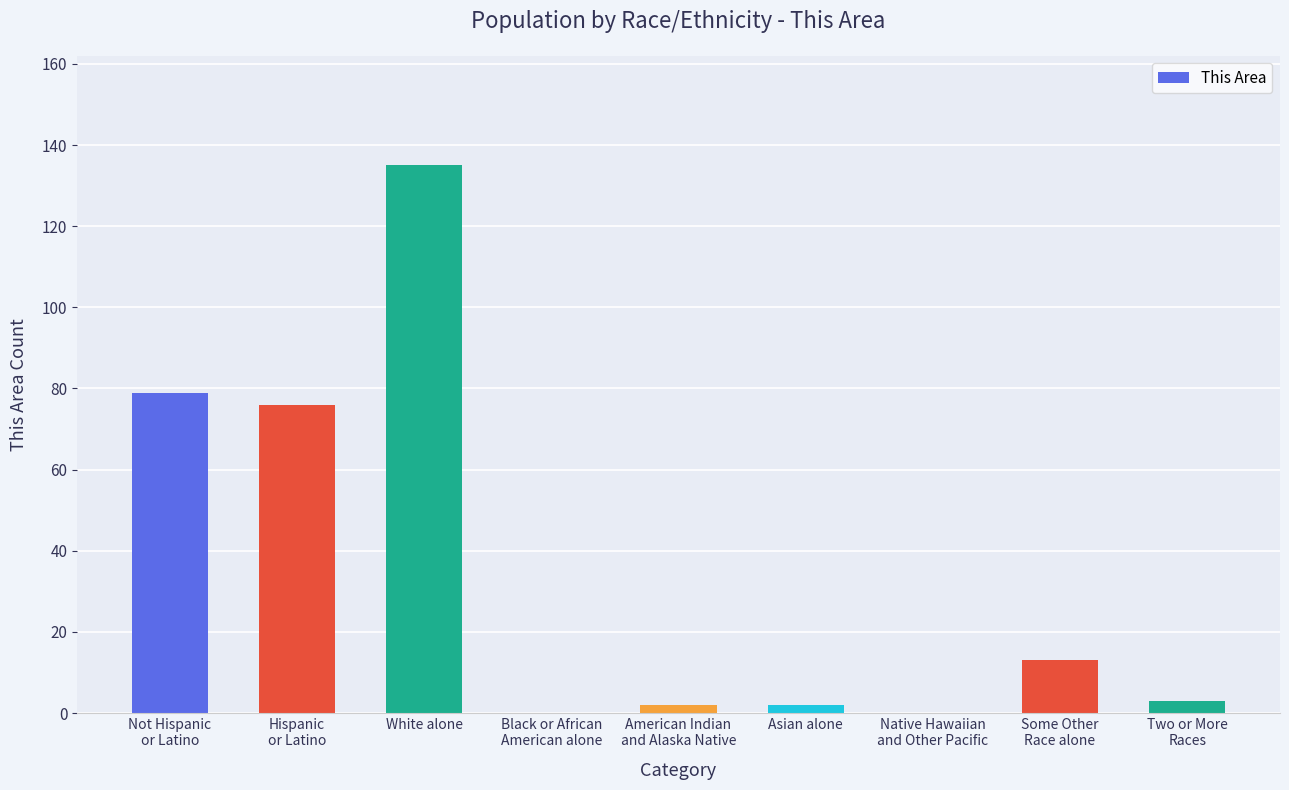

What is the greatest value displayed?

135